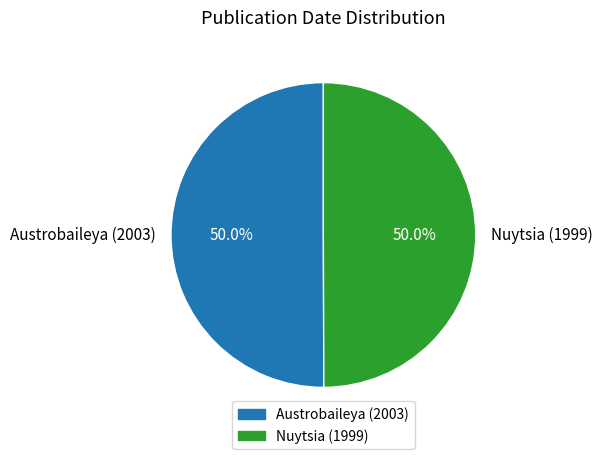

How many segments does this pie chart have?

2